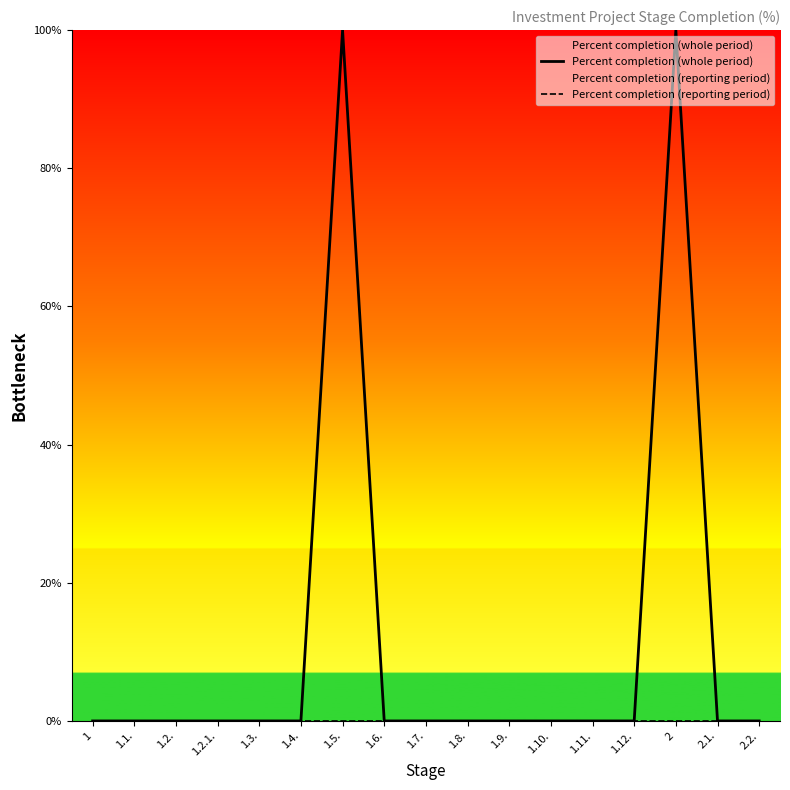

True or false: Percent completion (reporting period) and Percent completion (whole period) intersect in this chart.

False